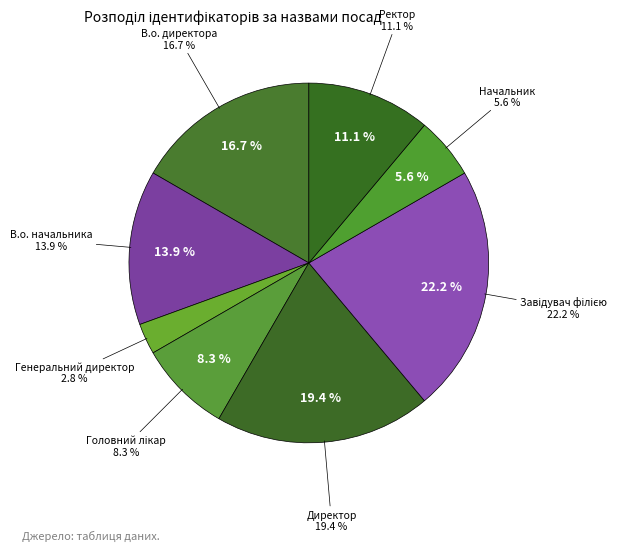

To the nearest percent, what is the difference between the largest and smallest slice percentages?

19%